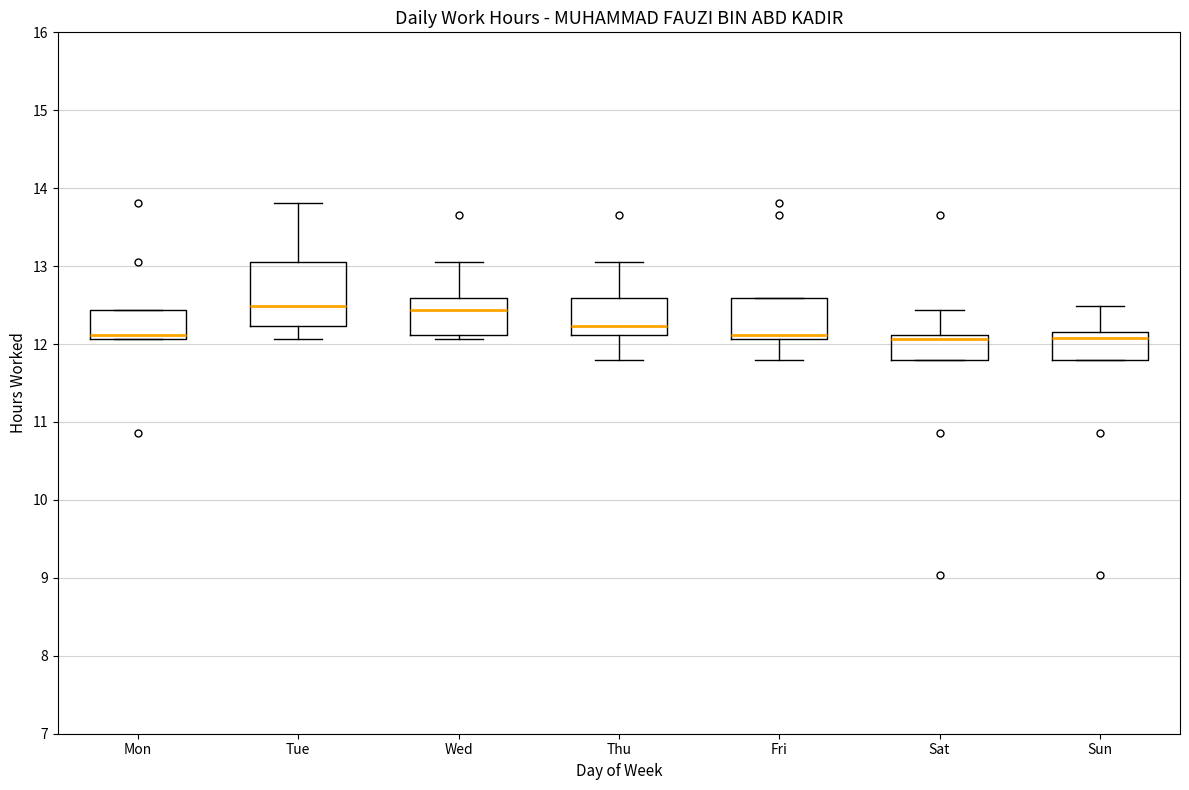

Which box is the tallest, from its lower edge to its upper edge?

Tue